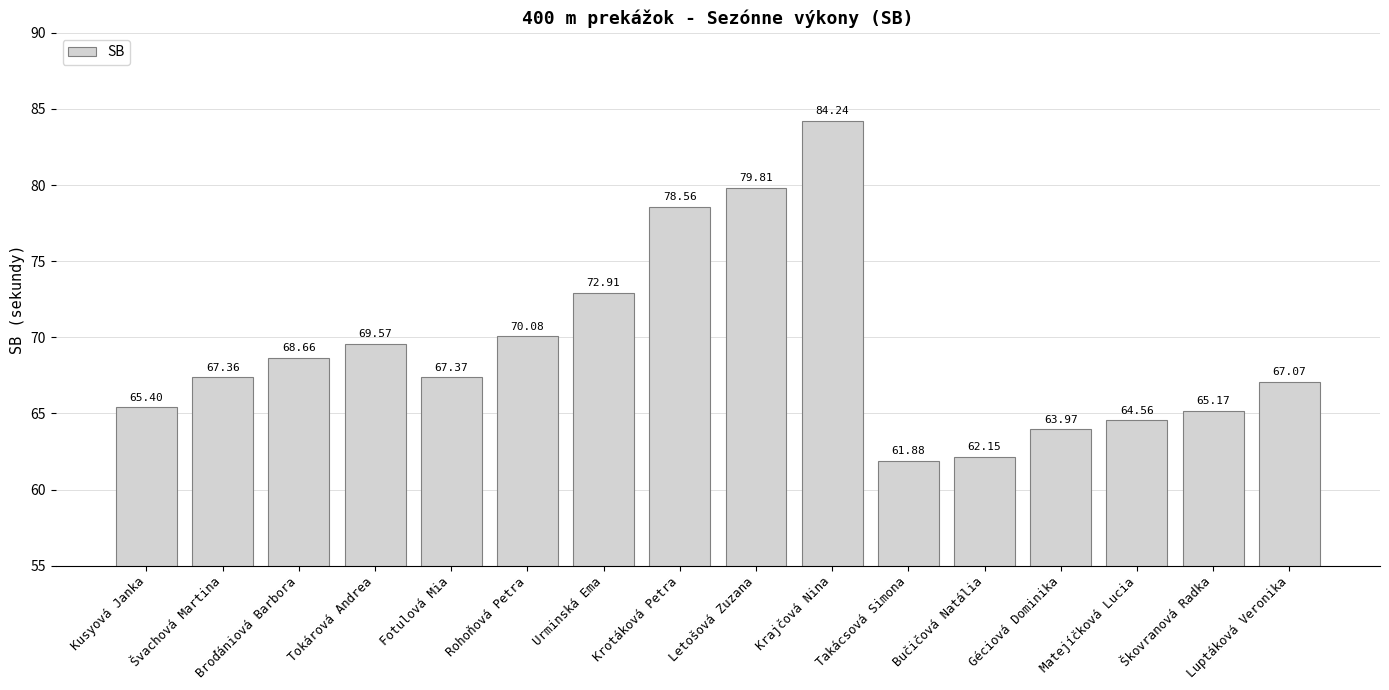

What is the label of the 5th bar from the left?

Fotulová Mia